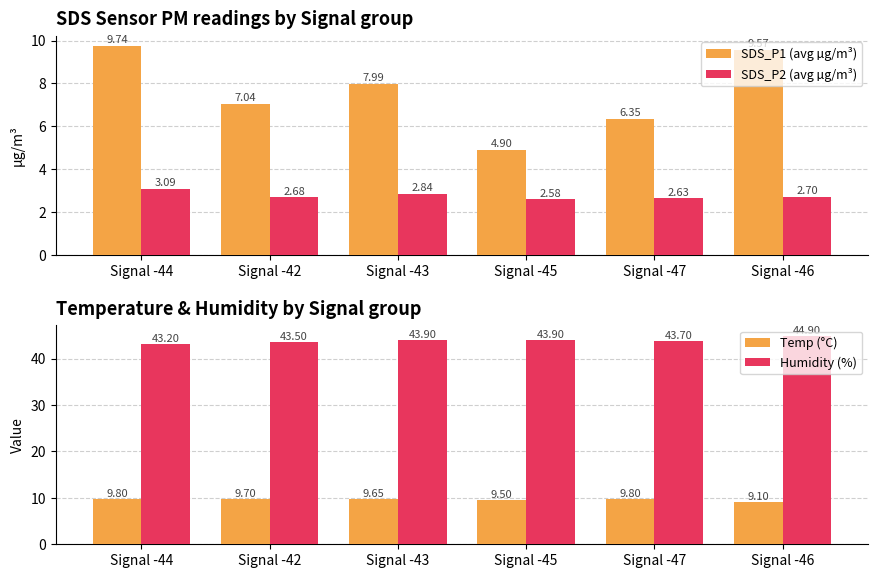

List the labels in order of Temp (°C) value, largest first.

Signal -44, Signal -47, Signal -42, Signal -43, Signal -45, Signal -46